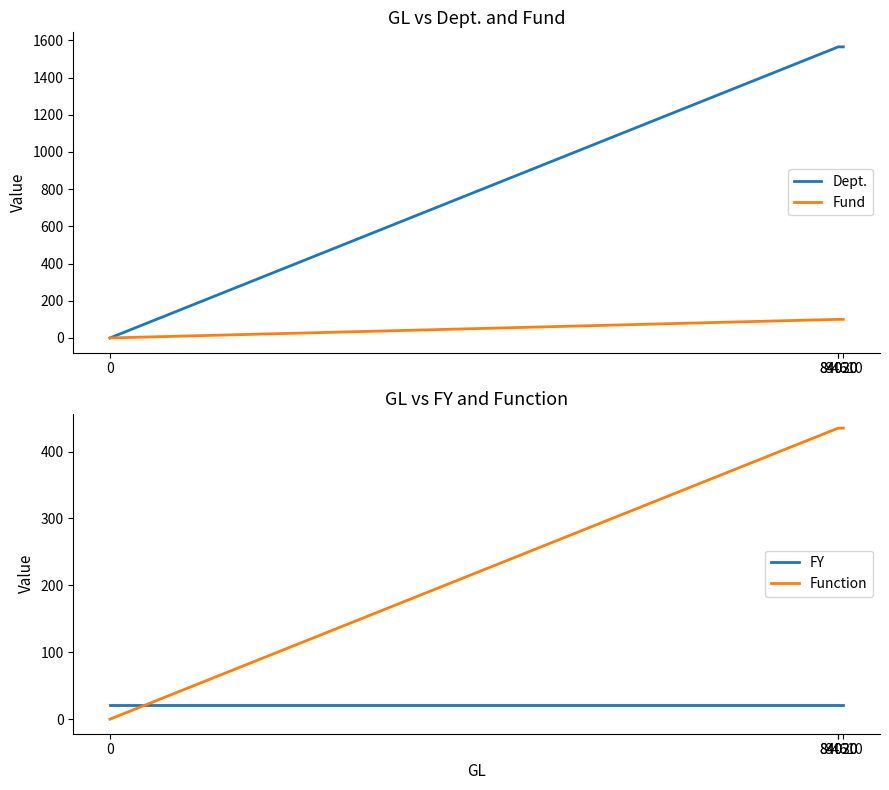

Which has a higher value, 84030 or 84610?

84030